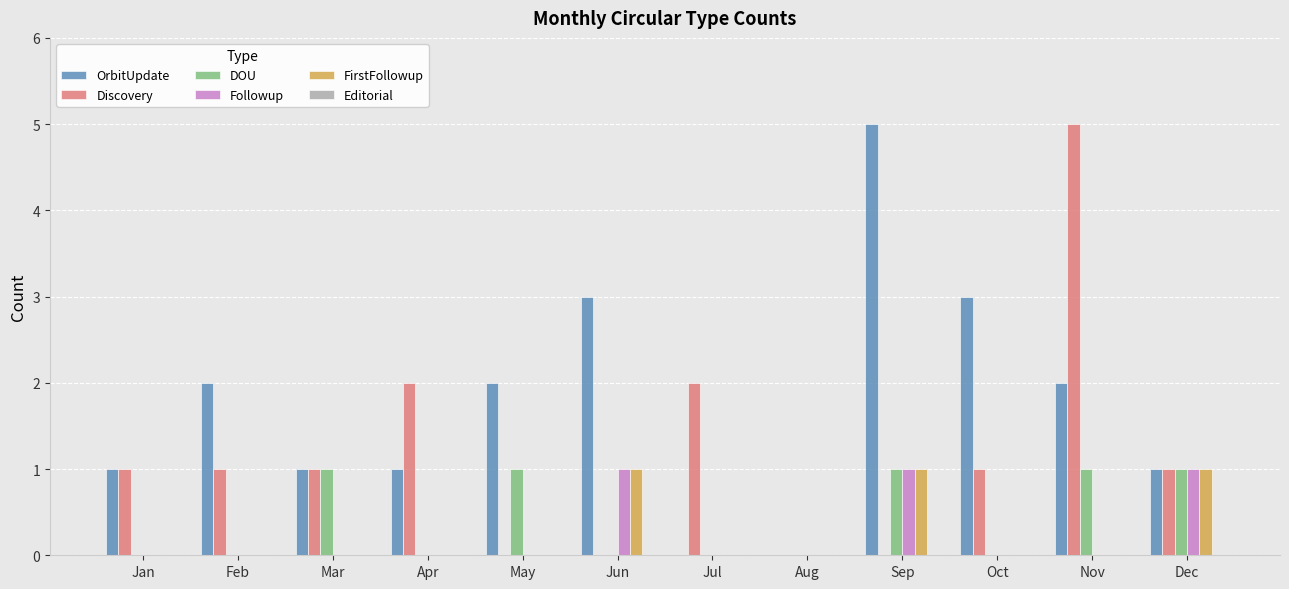

How many Followup values are between 0 and 1?

12